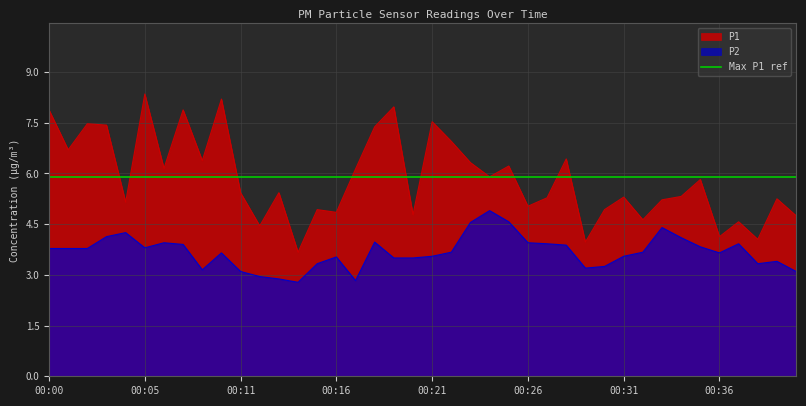

Which label corresponds to the smallest value in the chart?

00:14